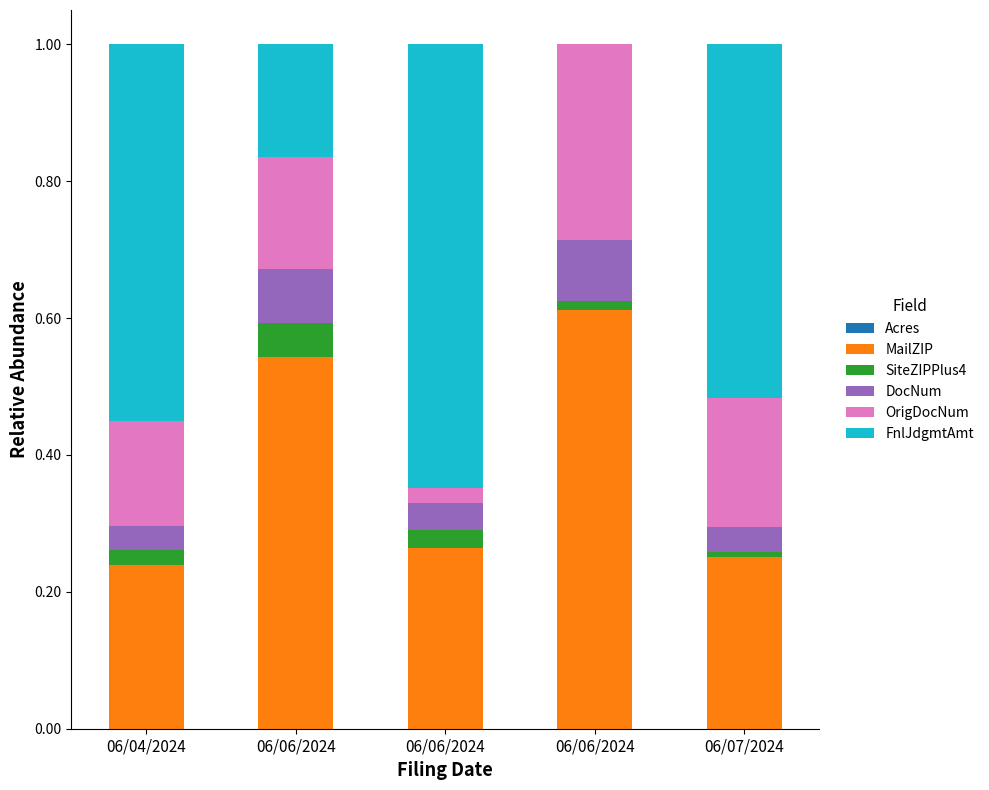

How many series are shown in this chart?

6